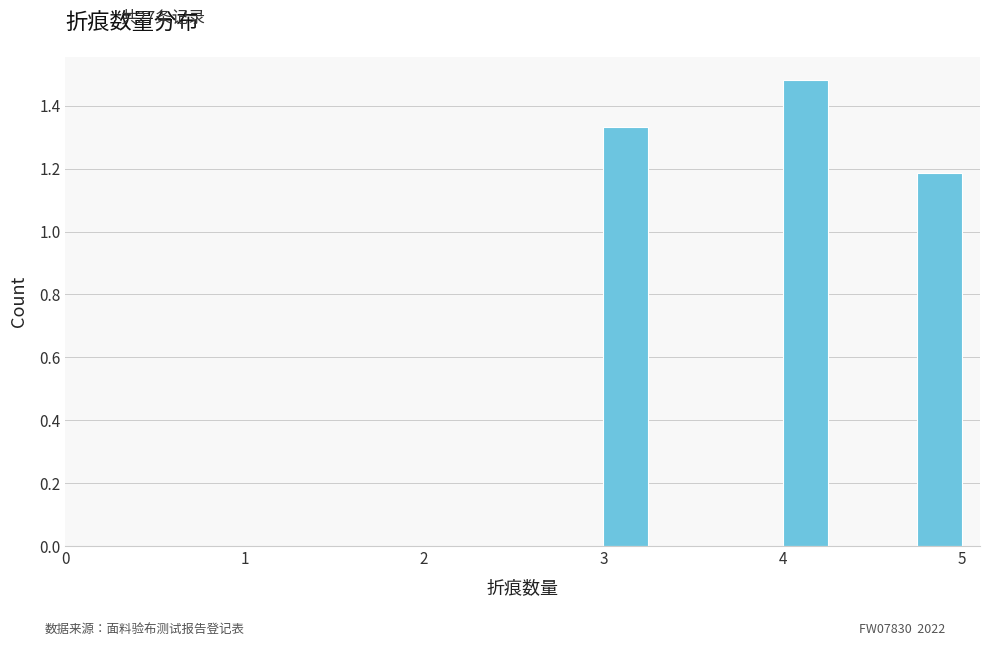

Around what value on the x-axis is the tallest bar? Give the approximate position of its centre, as read against the axis.

4.1